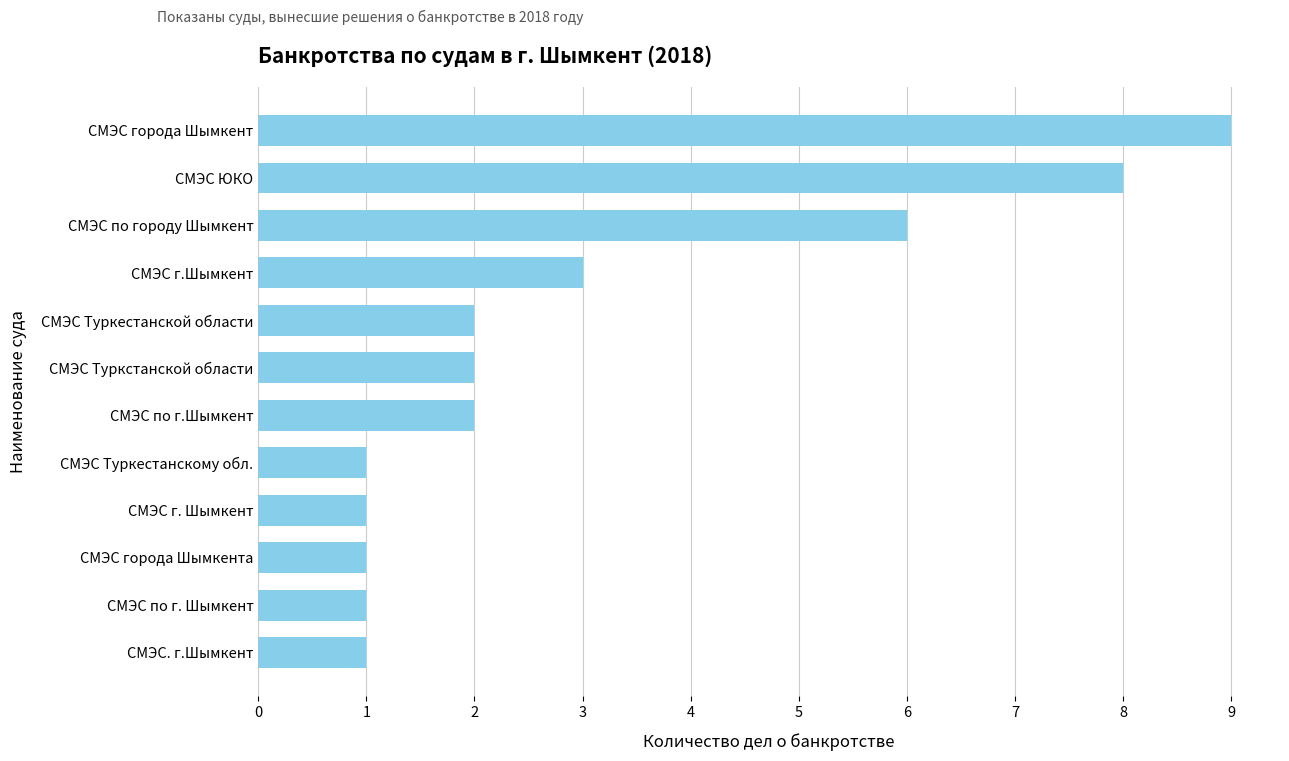

What is the ratio of the value at СМЭС г.Шымкент to the value at СМЭС Туркестанской области?

1.5